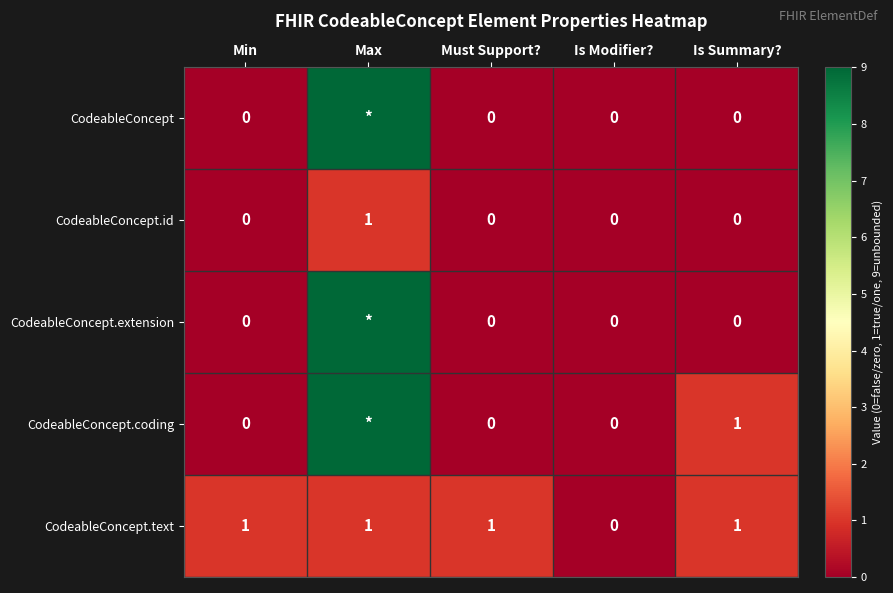

Which series changed the most between Min and Is Summary??

CodeableConcept.coding